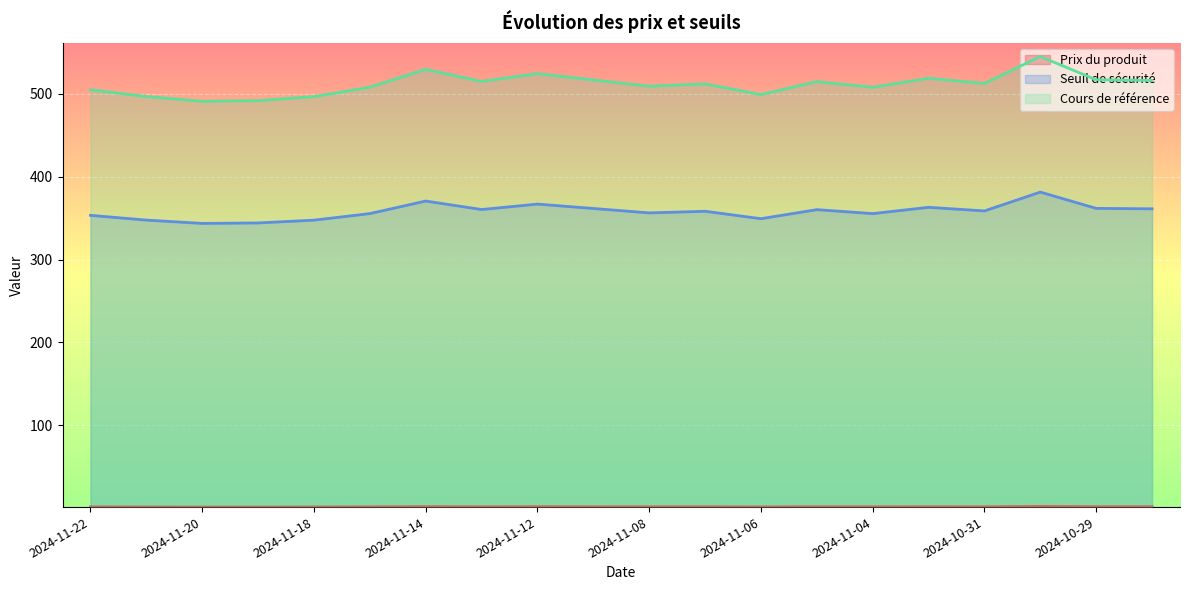

What are all the series names shown in the legend?

Prix du produit, Seuil de sécurité, Cours de référence